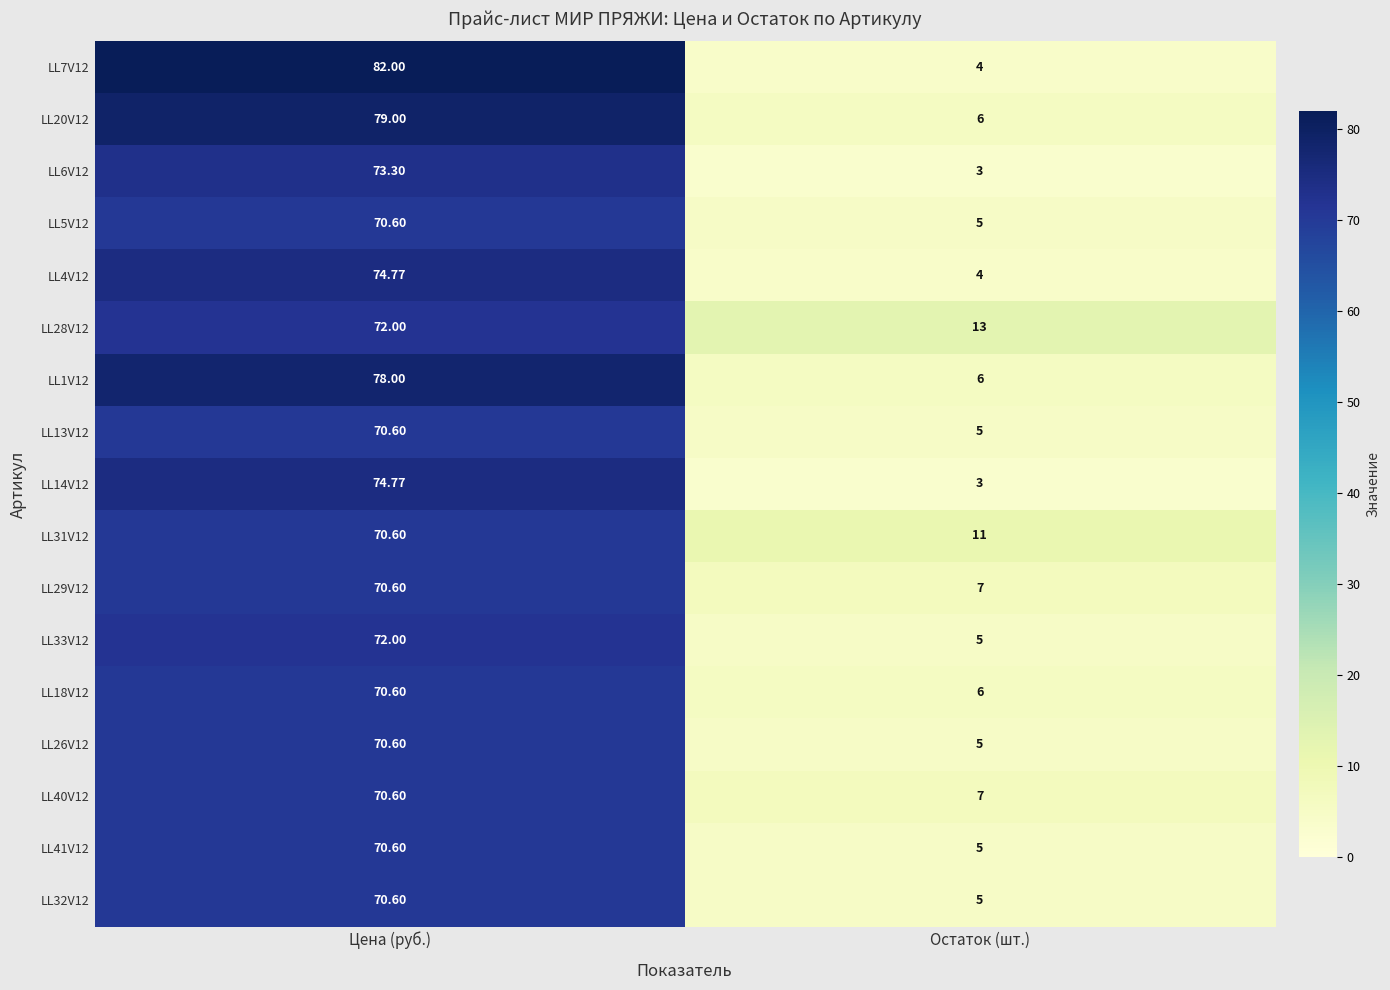

Rank the categories by LL31V12 value from highest to lowest.

Цена (руб.), Остаток (шт.)